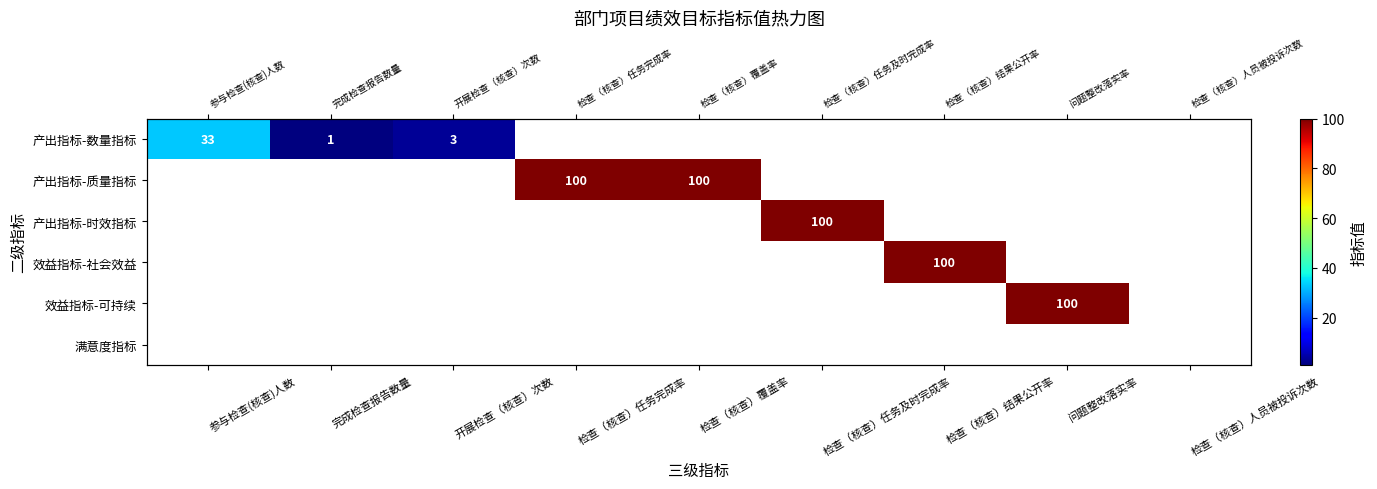

What is the greatest value displayed?

100.0